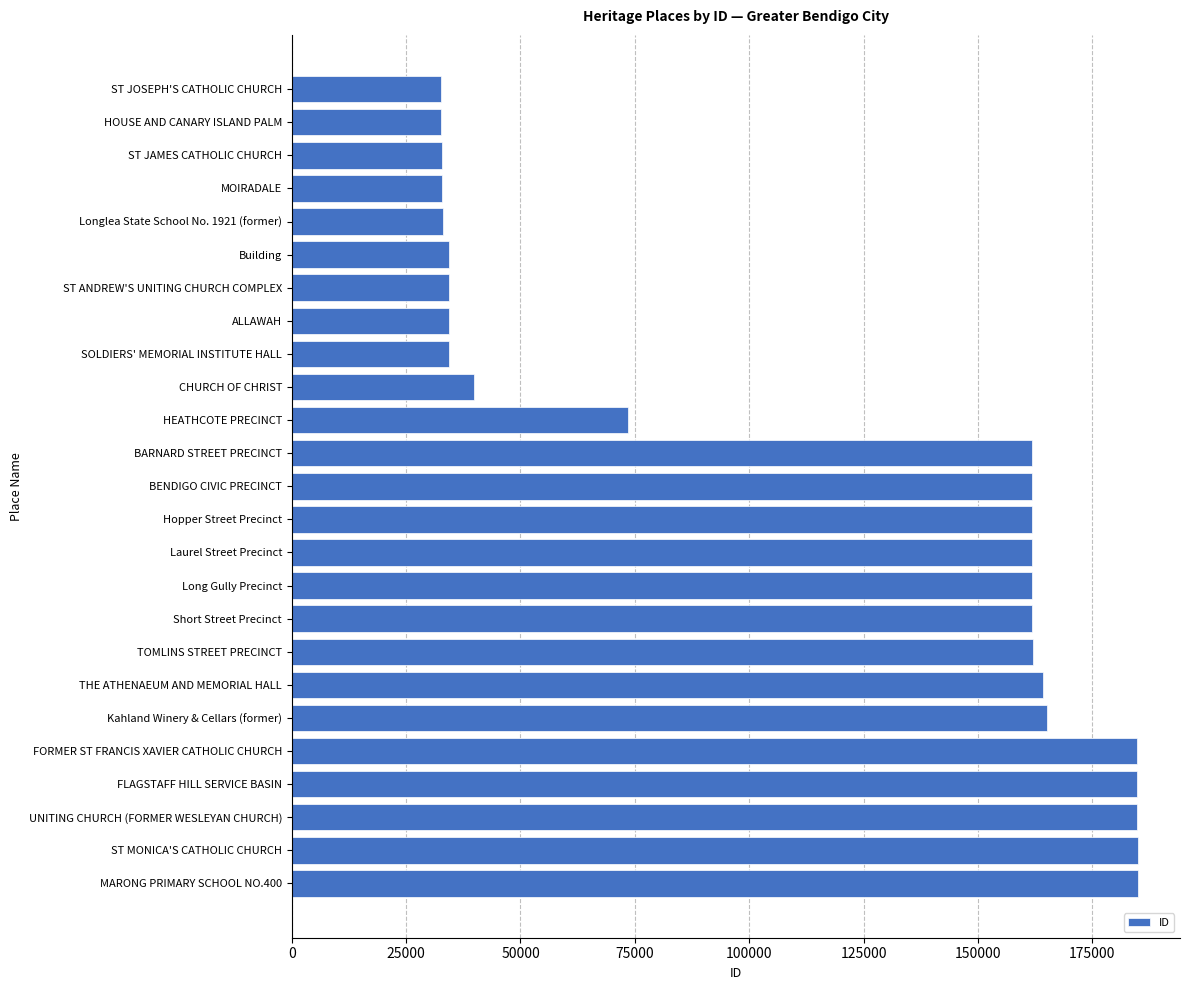

What is the minimum value shown in the chart?

32550